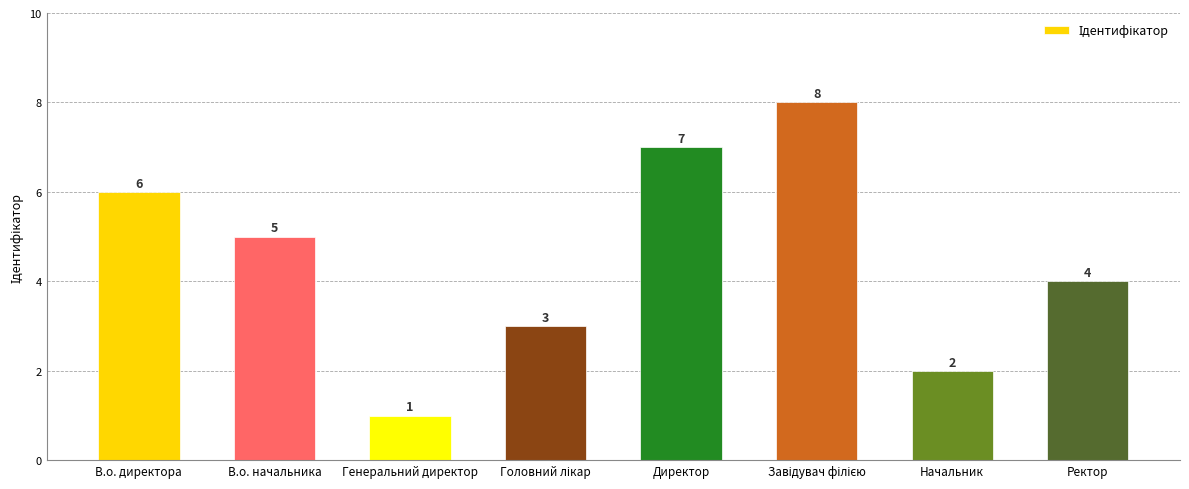

What position from the right is Генеральний директор?

6